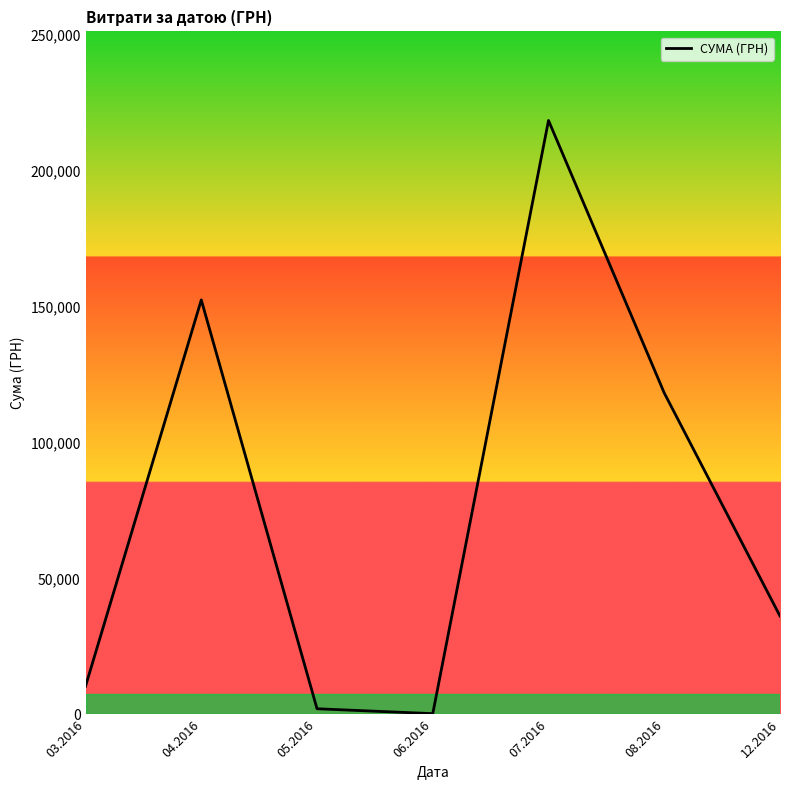

What is the average value?

76856.7